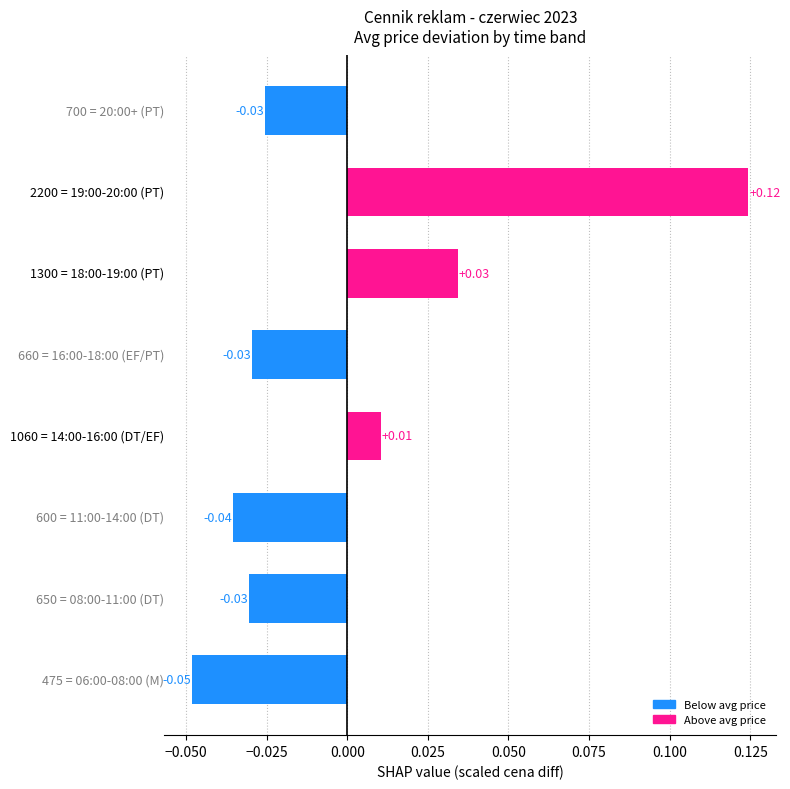

How many distinct data groups are displayed?

1